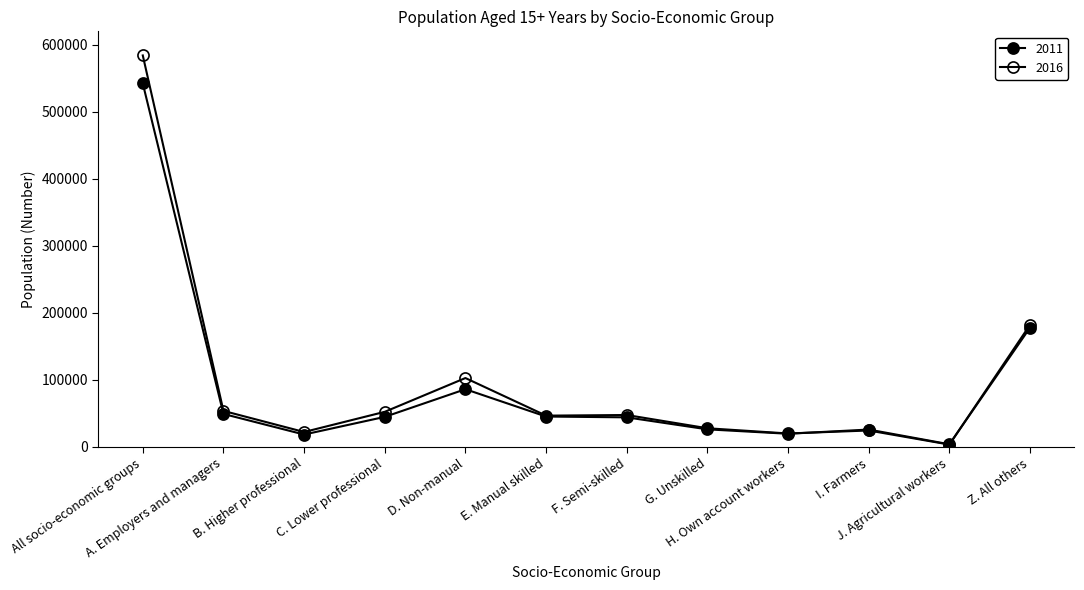

What is the approximate value of 2016 at D. Non-manual, to the nearest 100?

102800